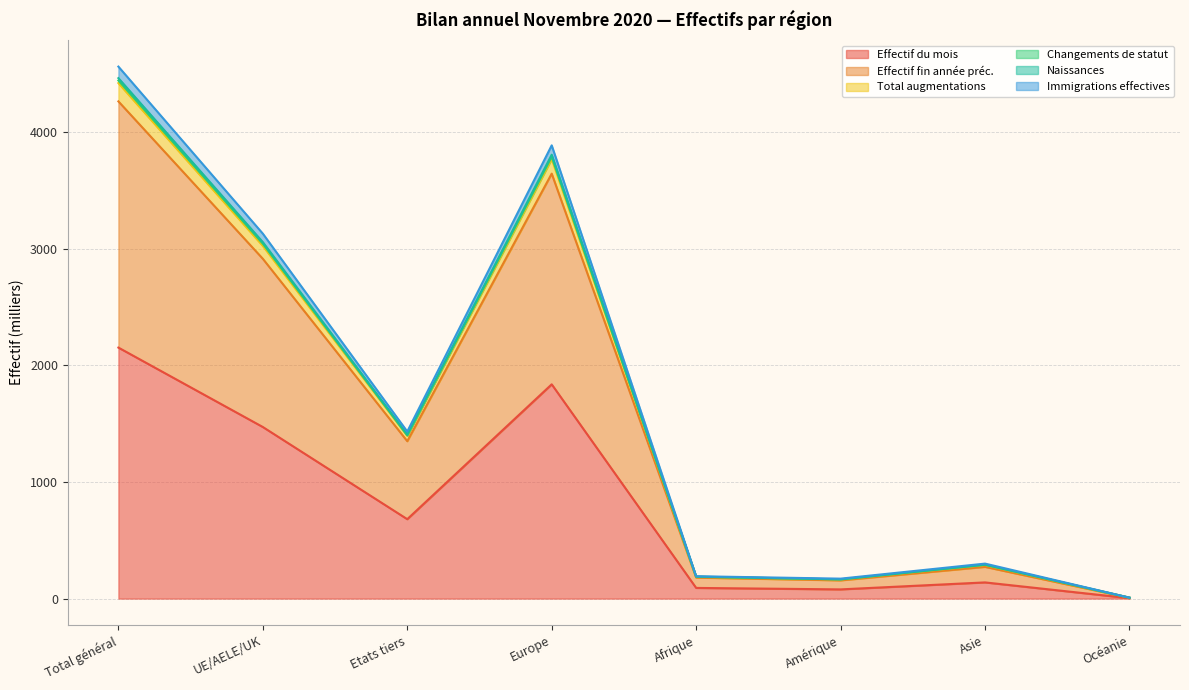

What is the difference between the maximum and minimum values in the Changements de statut series?

4435.2